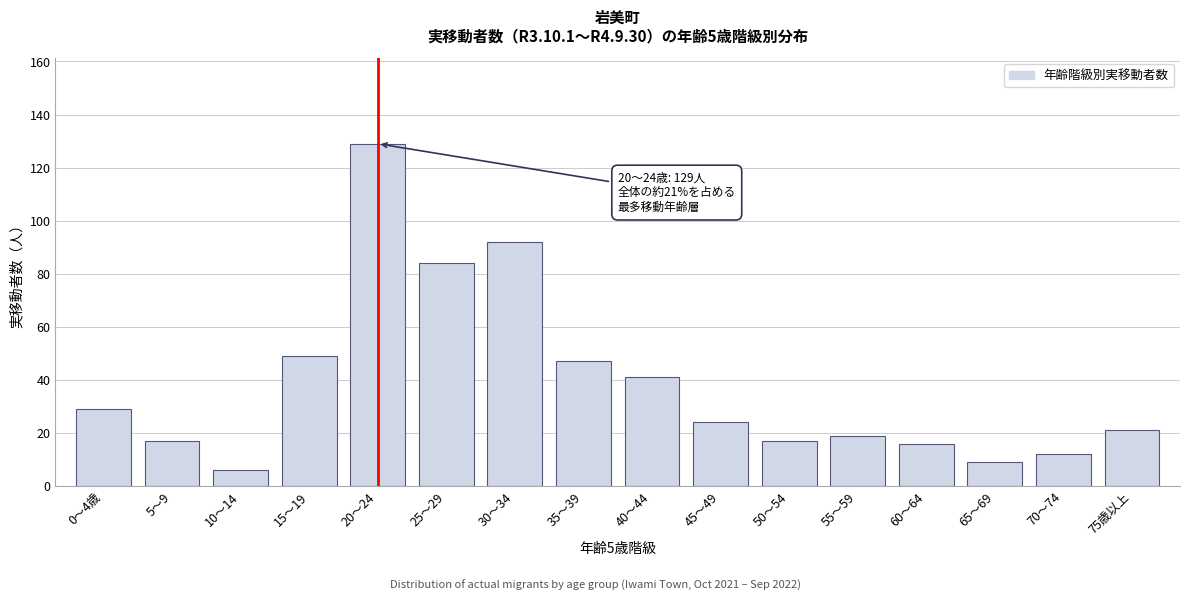

Reading left to right, what are all the values shown in this chart?

29	17	6	49	129	84	92	47	41	24	17	19	16	9	12	21